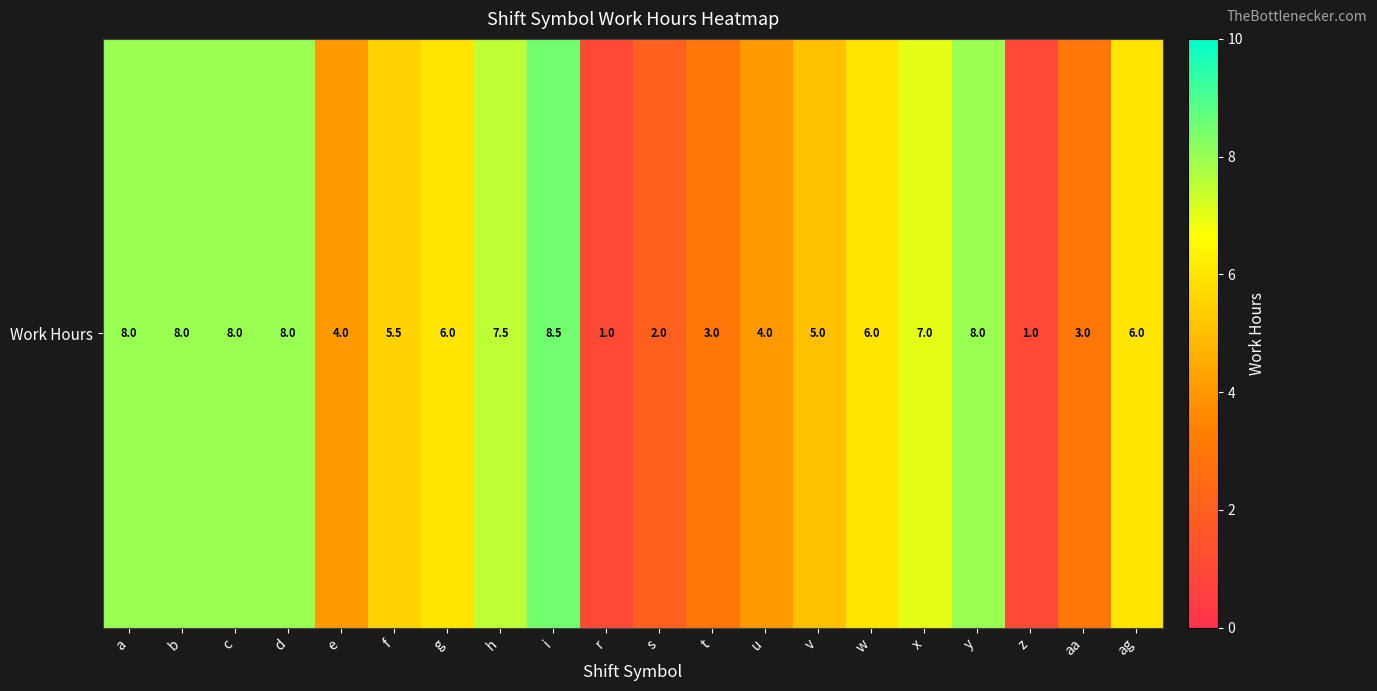

Which category has the highest value across all series?

i